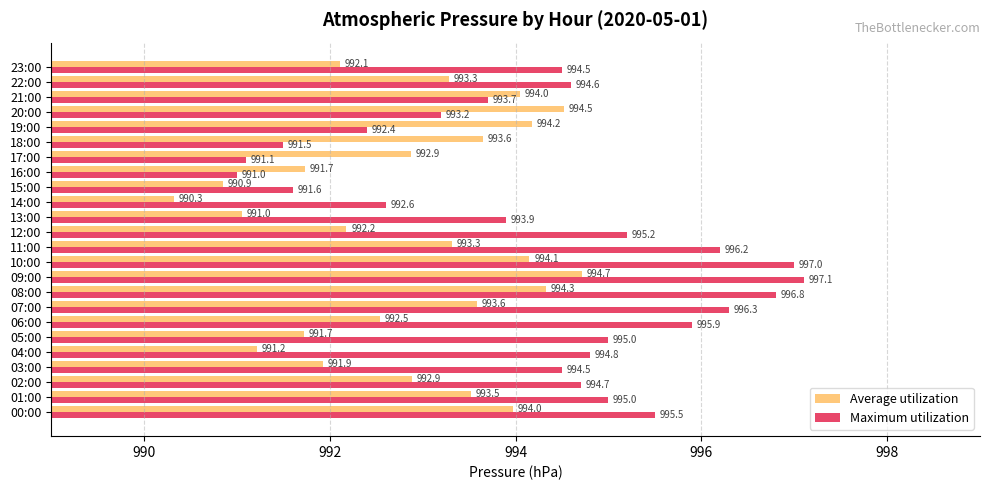

What is the sum of all Maximum utilization values?

23864.1